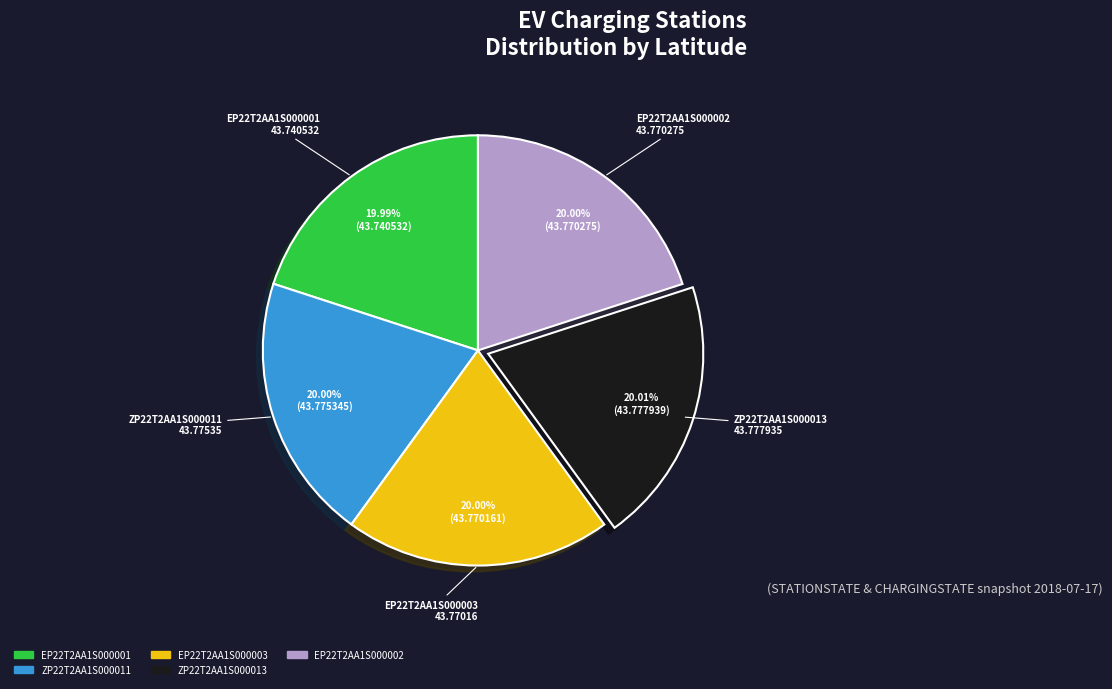

Does any single category account for the majority?

No